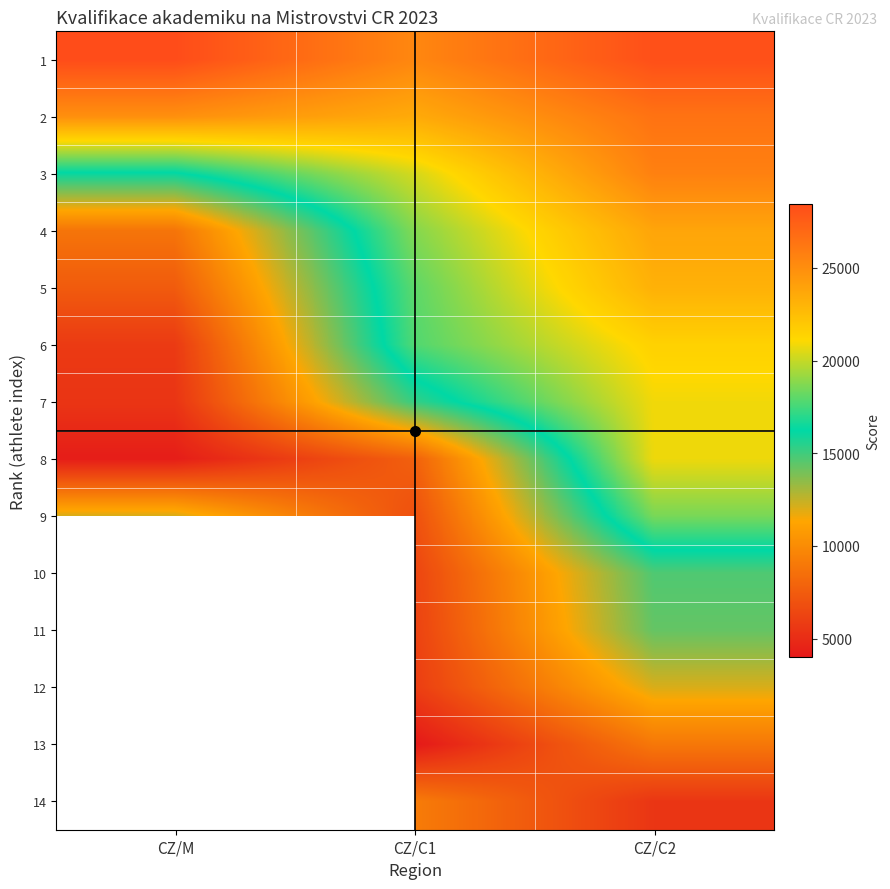

What is the total value across all series at CZ/C2?

264517.0